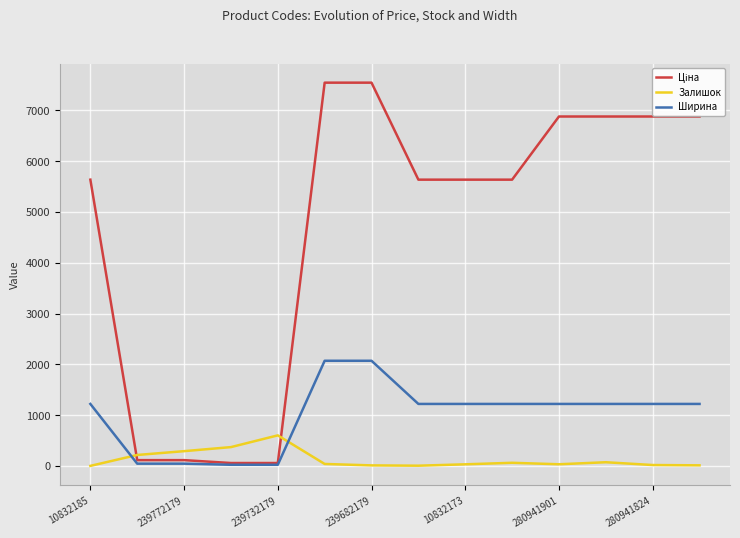

How many intersections are there between Залишок and Ширина?

2